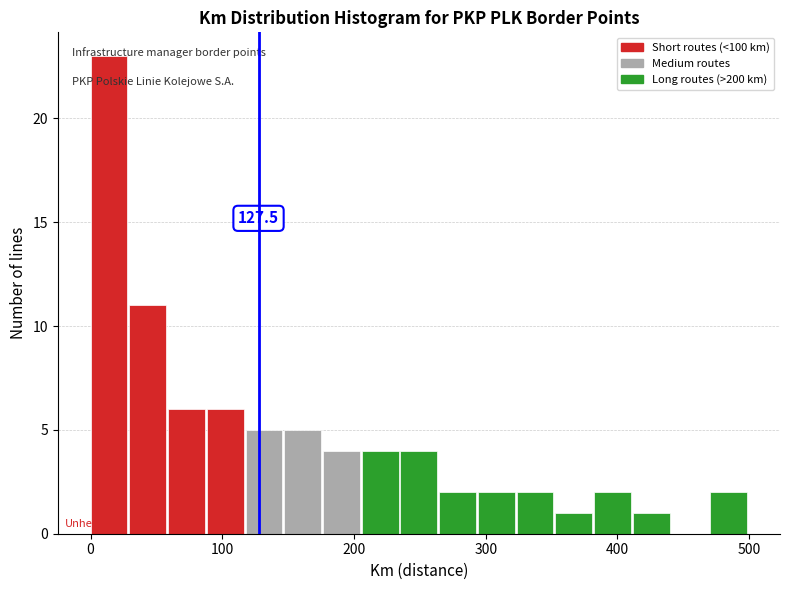

Read against the x-axis, roughly where is the centre of the tallest bar?

10